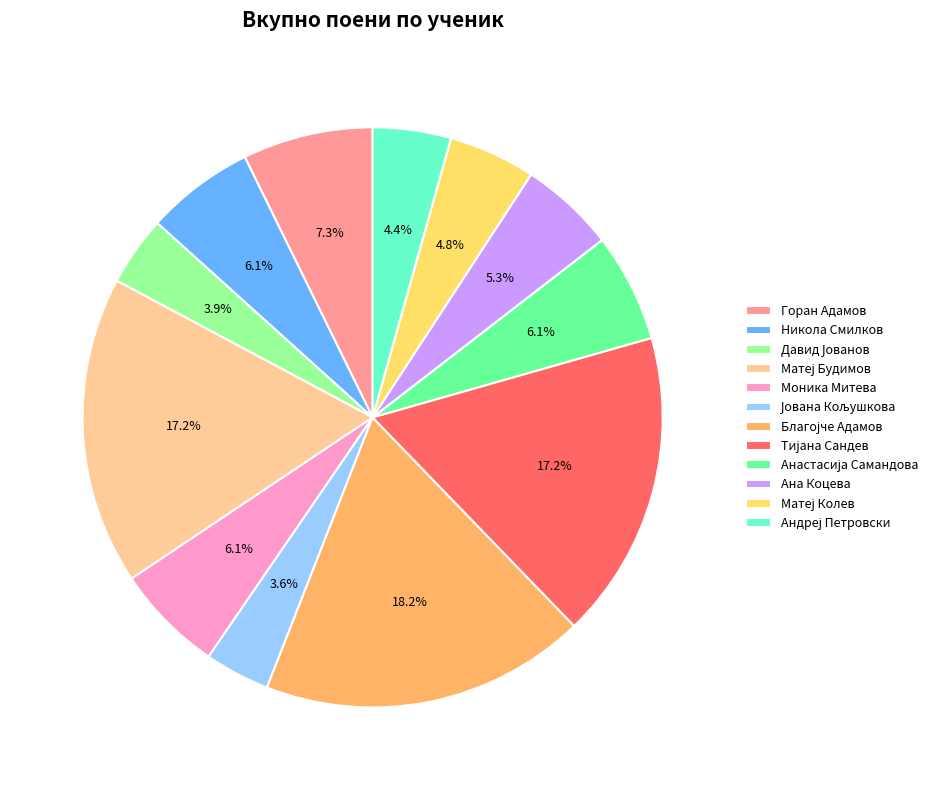

Do Ана Коцева and Моника Митева together represent more than half of the pie?

No